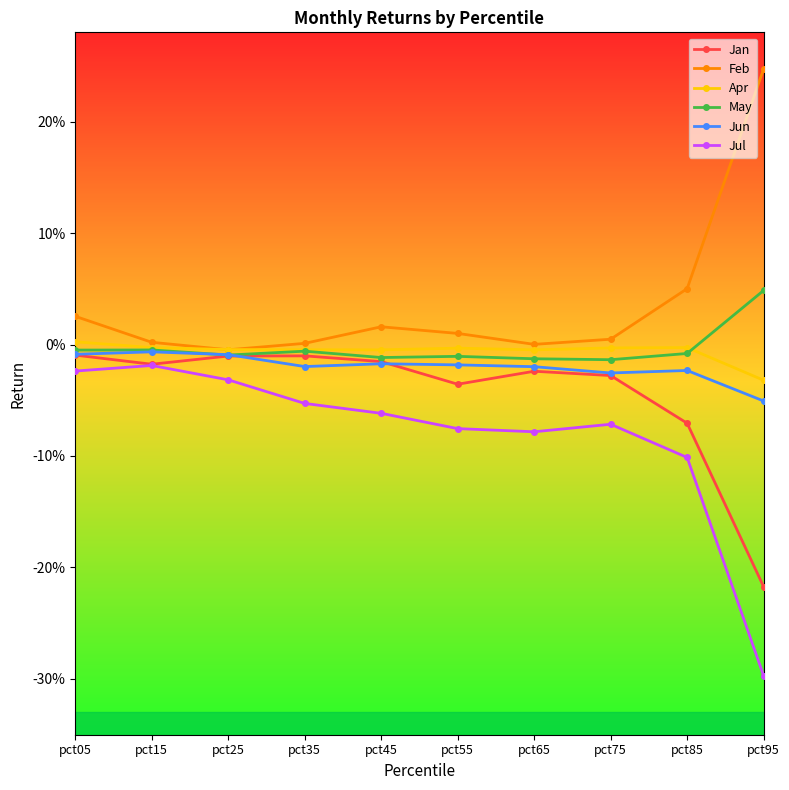

True or false: Jul and Feb intersect in this chart.

False